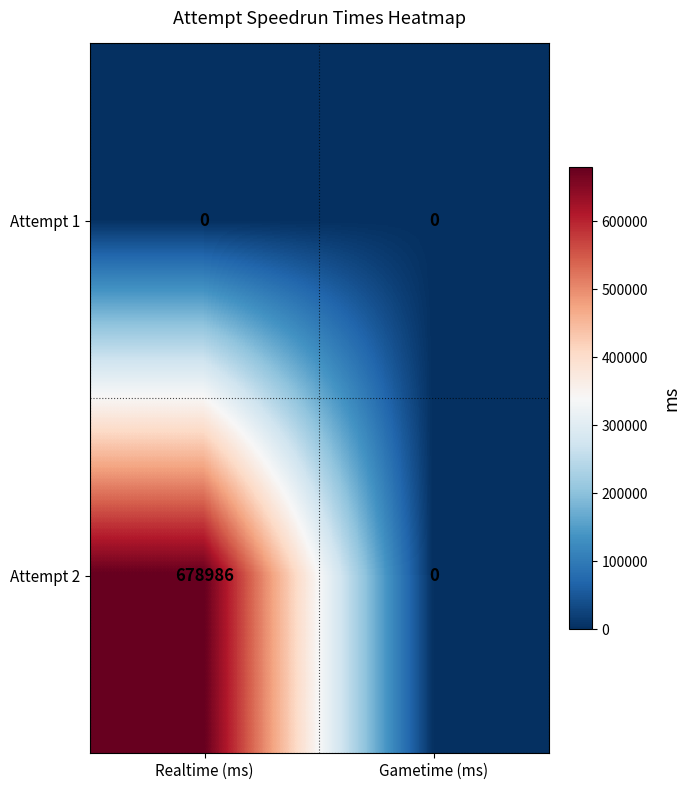

At which category is the sum across all series the highest?

Realtime (ms)